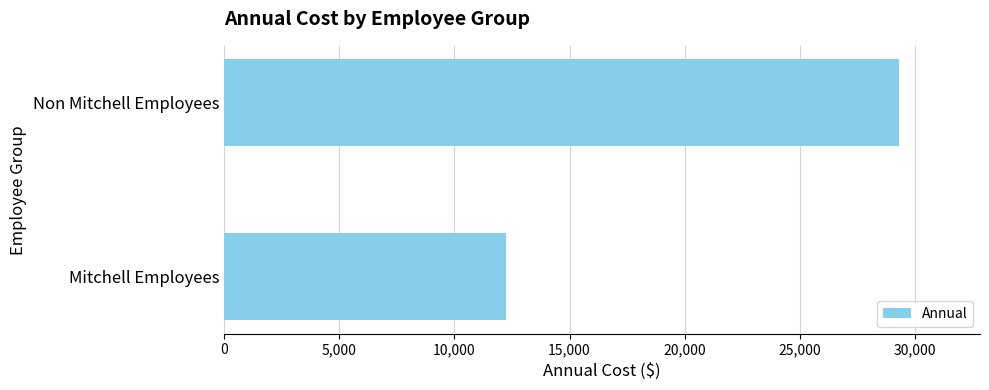

Rank the categories by value from highest to lowest.

Non Mitchell Employees, Mitchell Employees